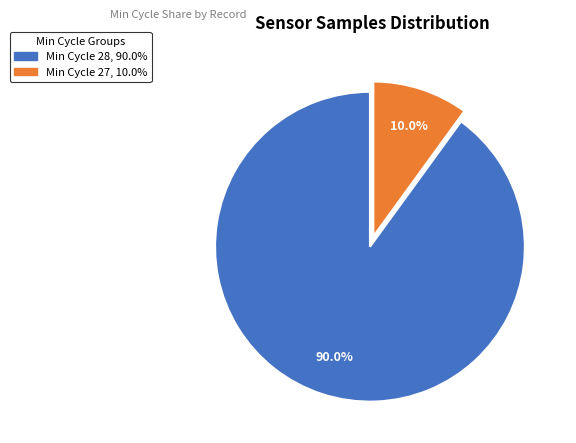

Does any single category account for the majority?

Yes